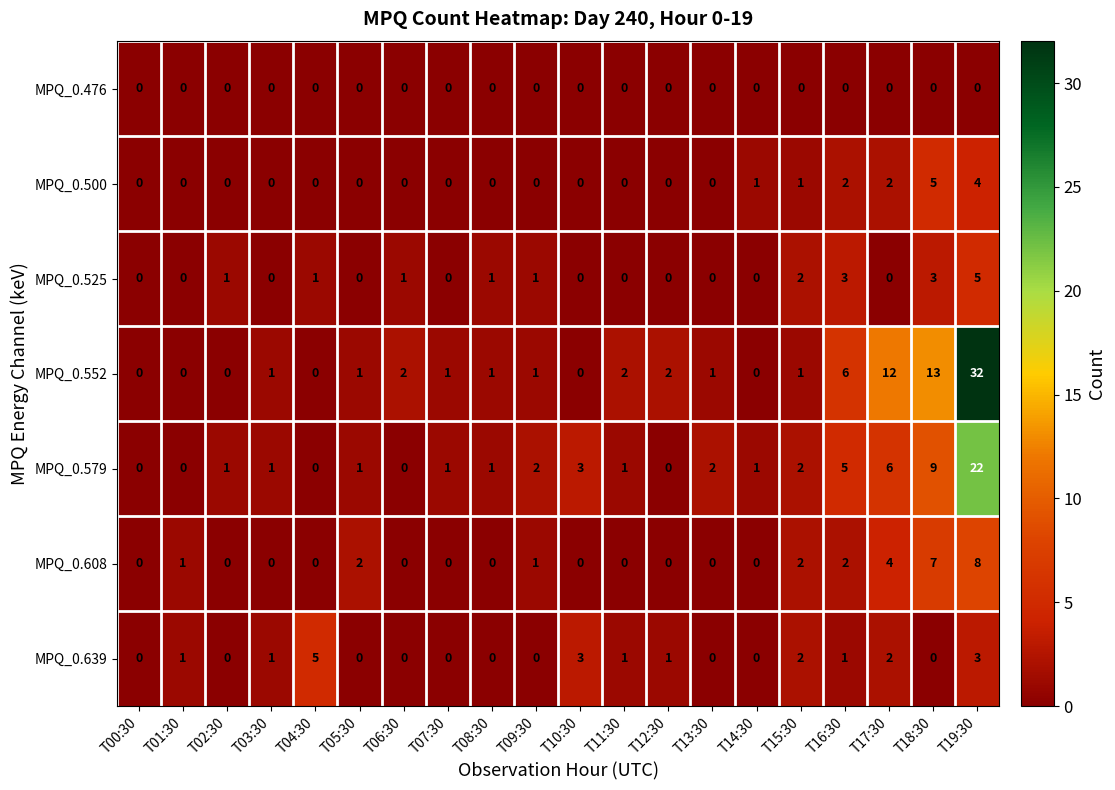

Which series has the largest total across all categories?

MPQ_0.552